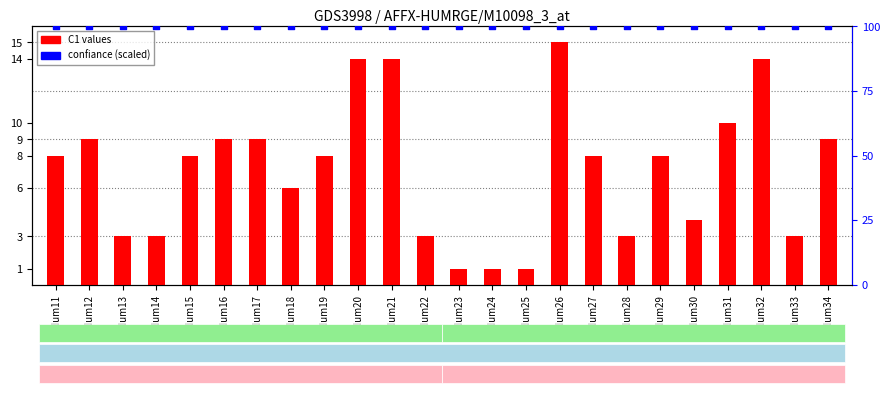

At which category is the sum across all series the highest?

Num26